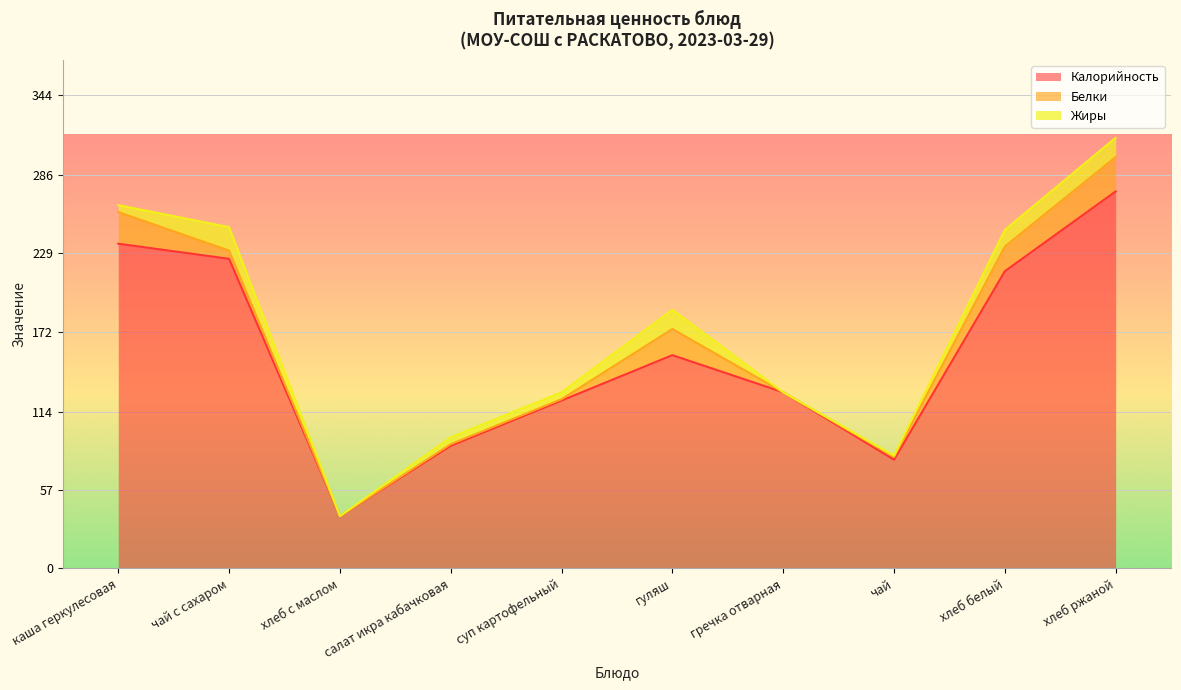

Which series has the largest total across all categories?

Калорийность